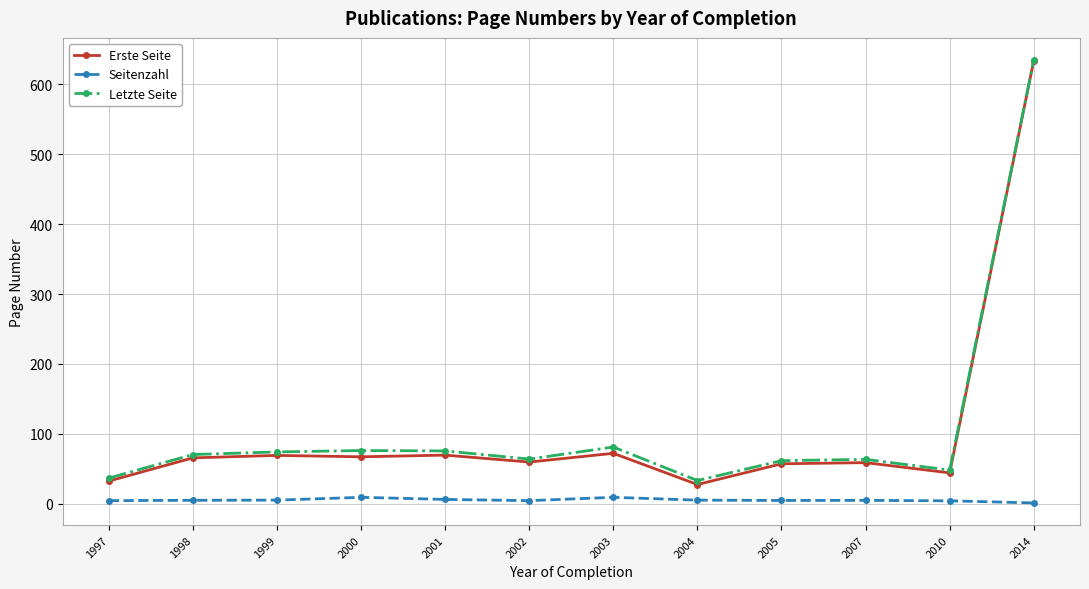

What is the average value of the Seitenzahl series?

5.1